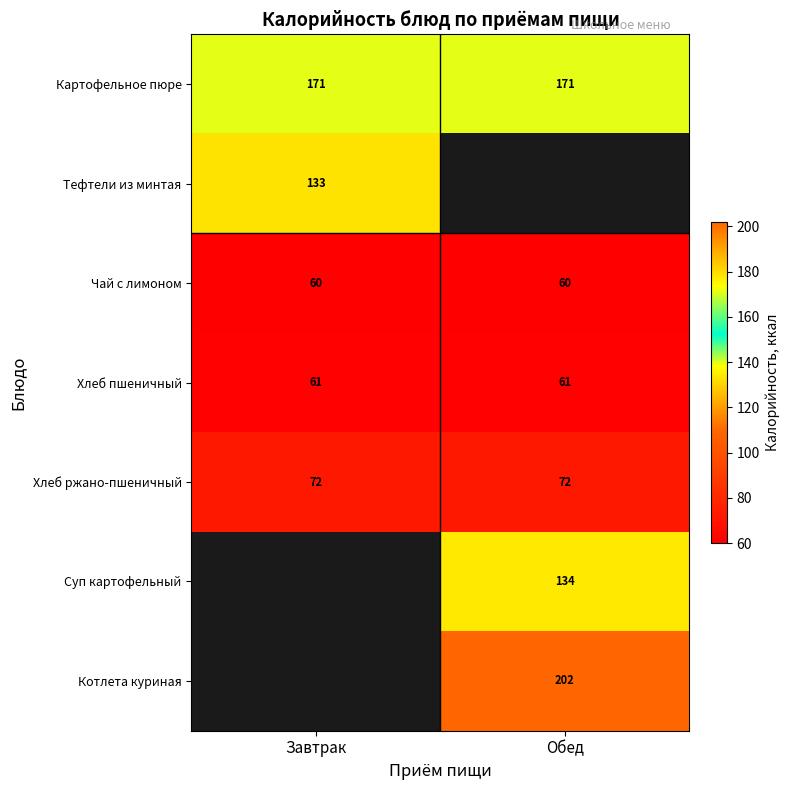

How many categories are shown in the chart?

2